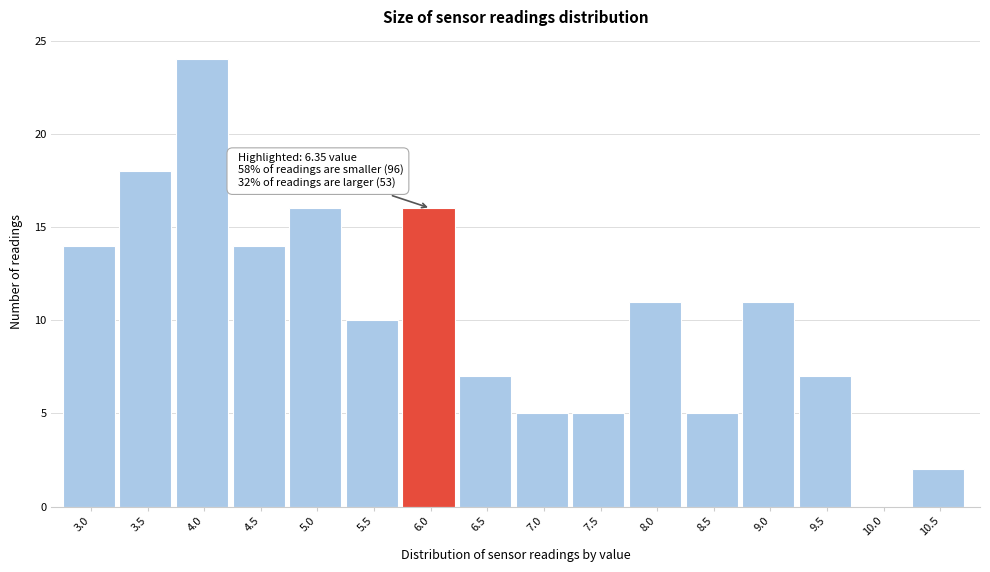

Reading right to left, transcribe all the data shown in this chart.

10.5=2	10.0=0	9.5=7	9.0=11	8.5=5	8.0=11	7.5=5	7.0=5	6.5=7	6.0=16	5.5=10	5.0=16	4.5=14	4.0=24	3.5=18	3.0=14